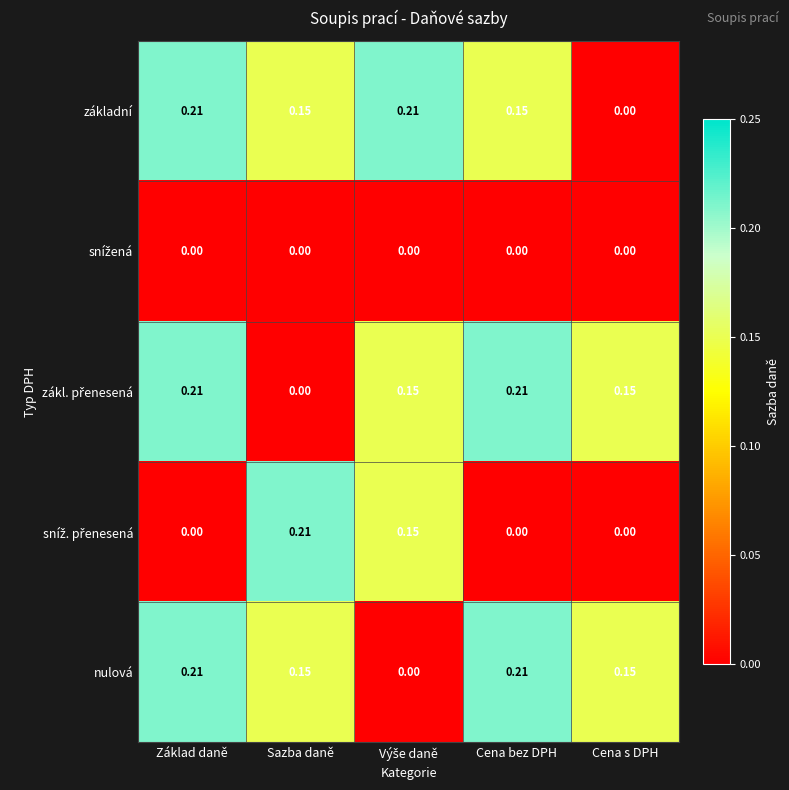

Between Základ daně and Cena s DPH, which series saw the biggest shift?

základní